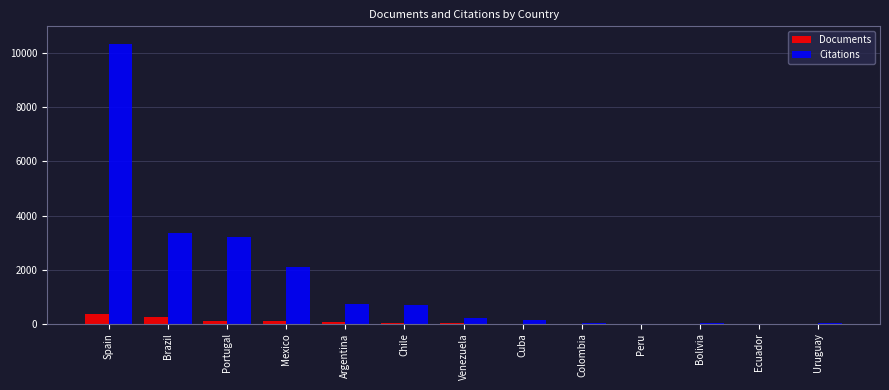

At which category is the sum across all series the highest?

Spain